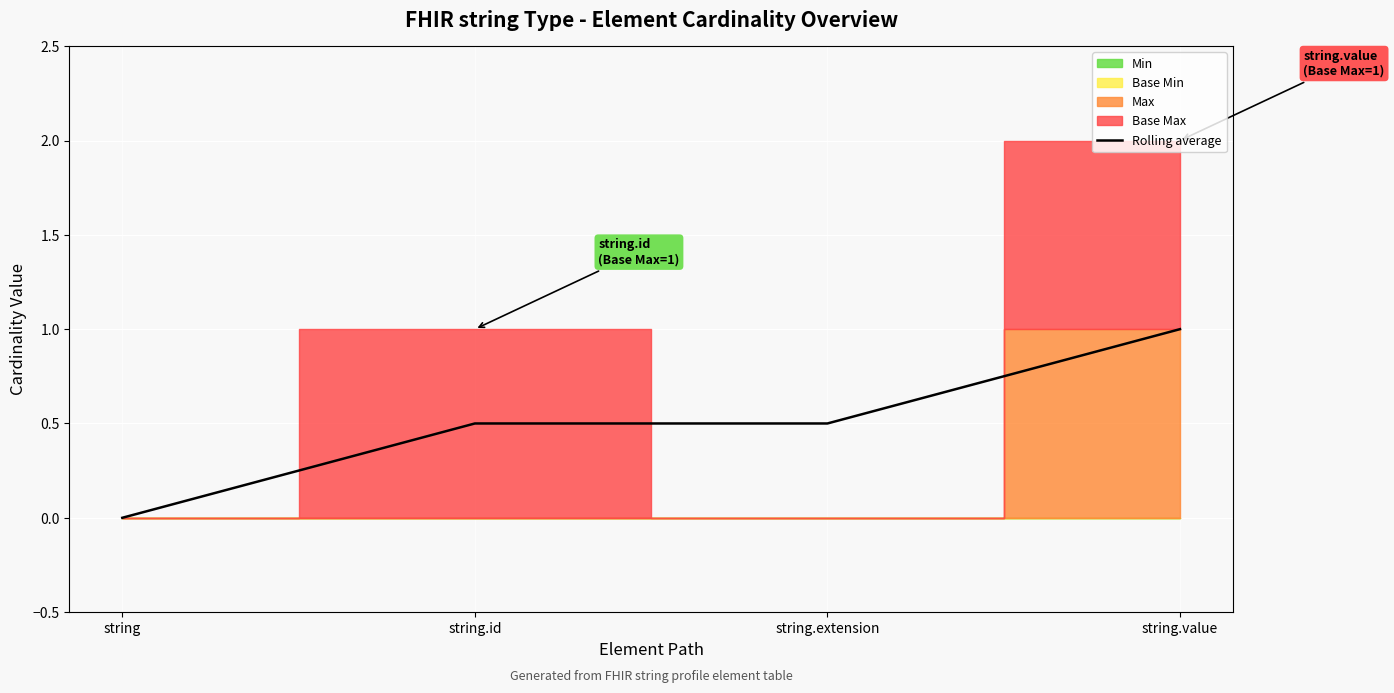

What is the approximate value at string.id?

0.5